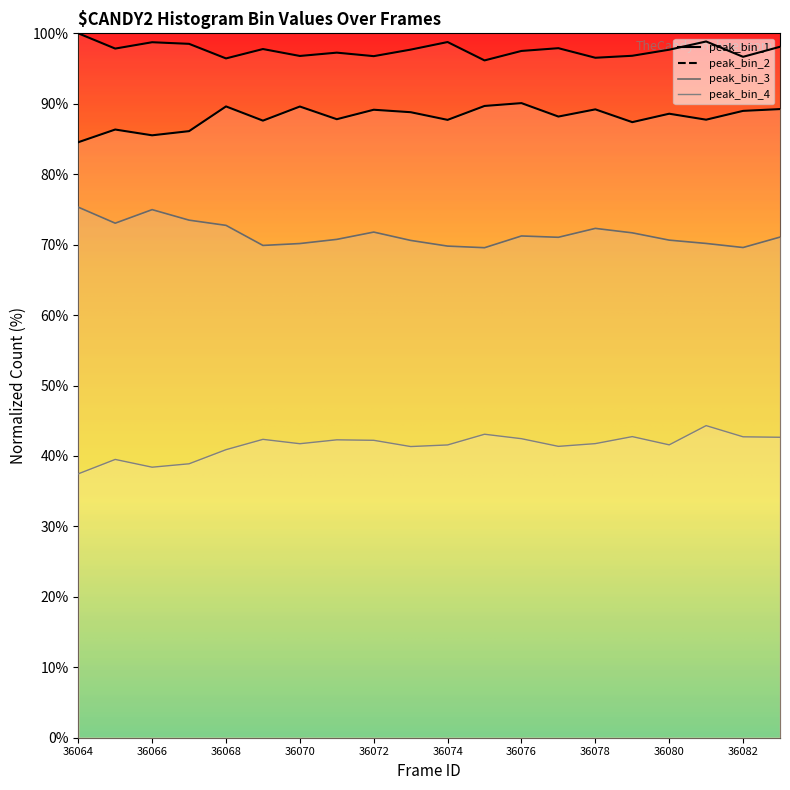

Where does the peak_bin_3 series first go above 71?

36064